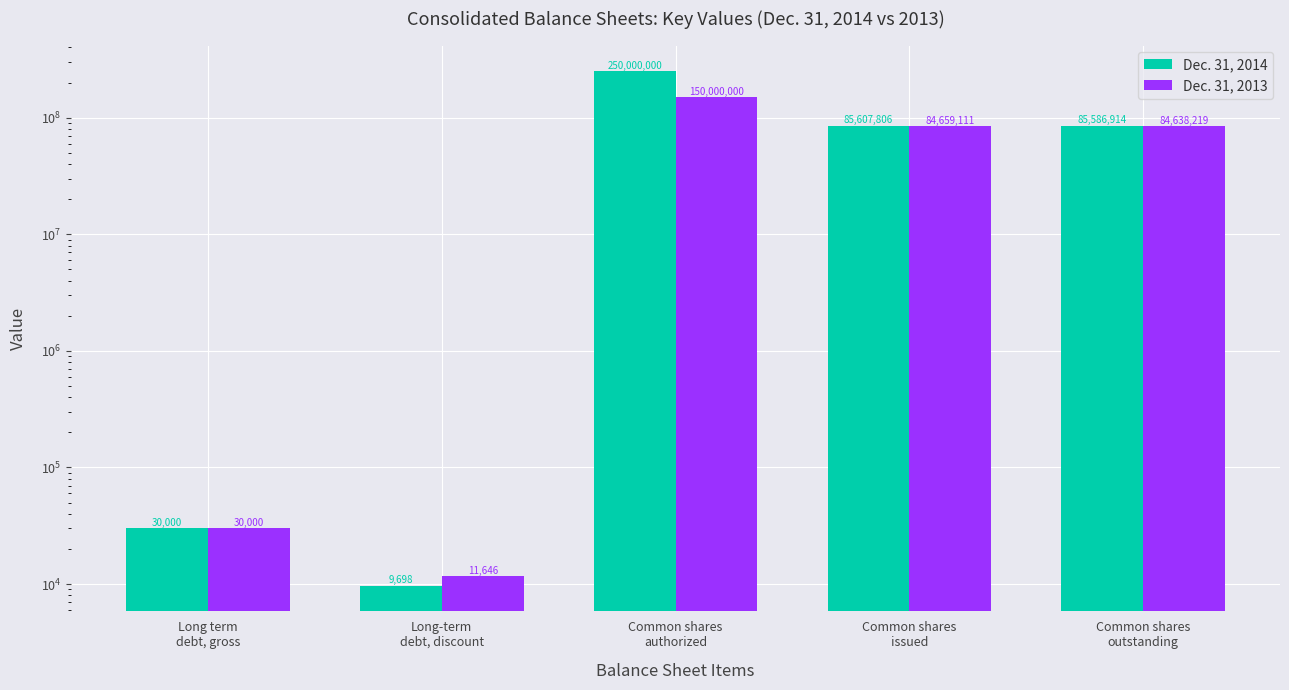

Reading left to right, what are all the values shown in this chart?

Dec. 31, 2014: 30000	9698	250000000	85607806	85586914
Dec. 31, 2013: 30000	11646	150000000	84659111	84638219